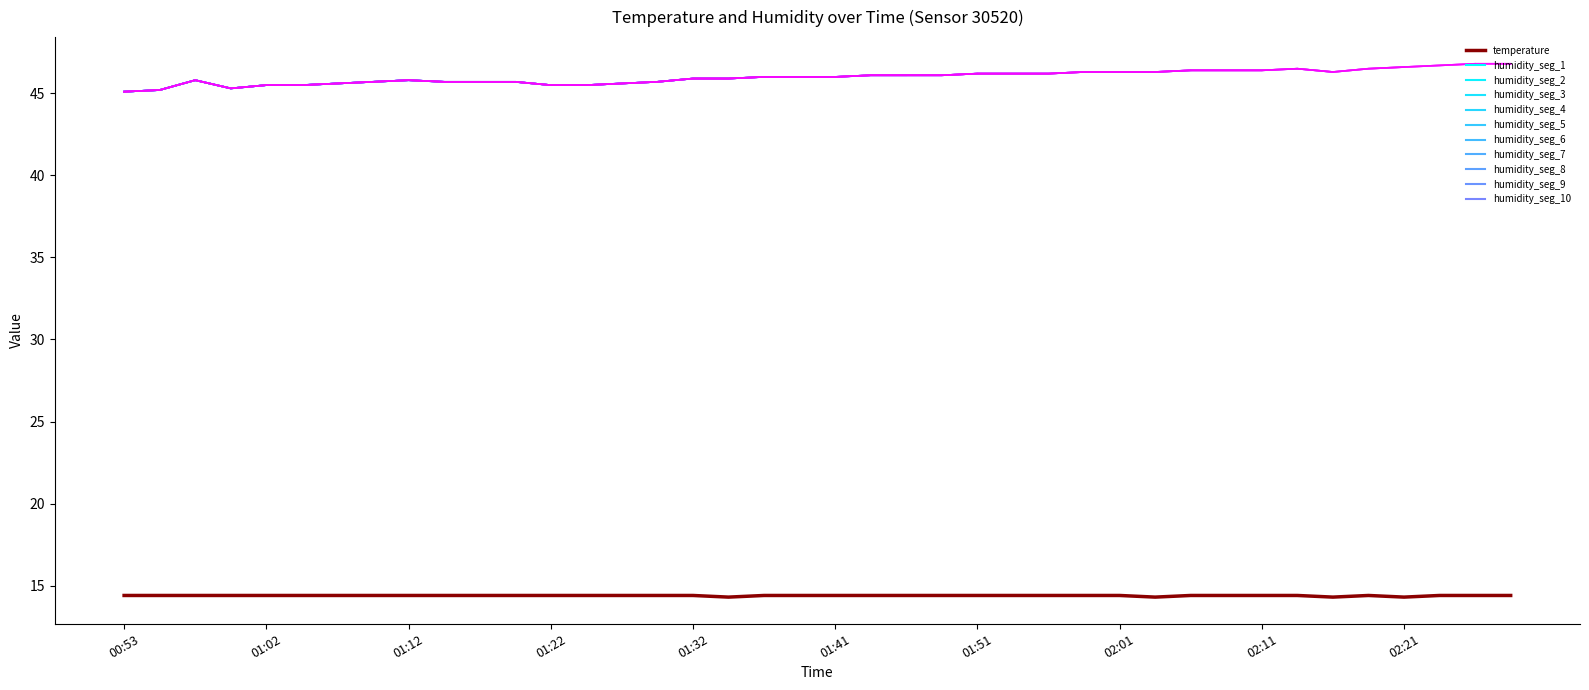

What is the total value across all series at 01:10?

60.1